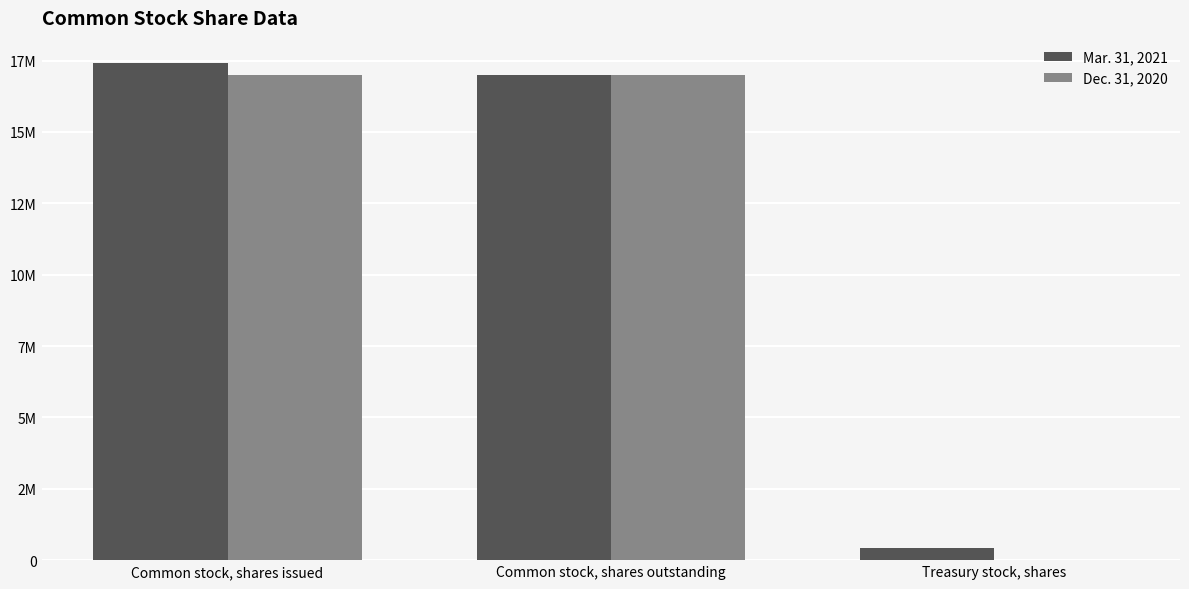

Reading left to right, extract all data points from this chart.

Mar. 31, 2021: Common stock, shares issued=17423202	Common stock, shares outstanding=17010797	Treasury stock, shares=412405
Dec. 31, 2020: Common stock, shares issued=16989943	Common stock, shares outstanding=16989943	Treasury stock, shares=0